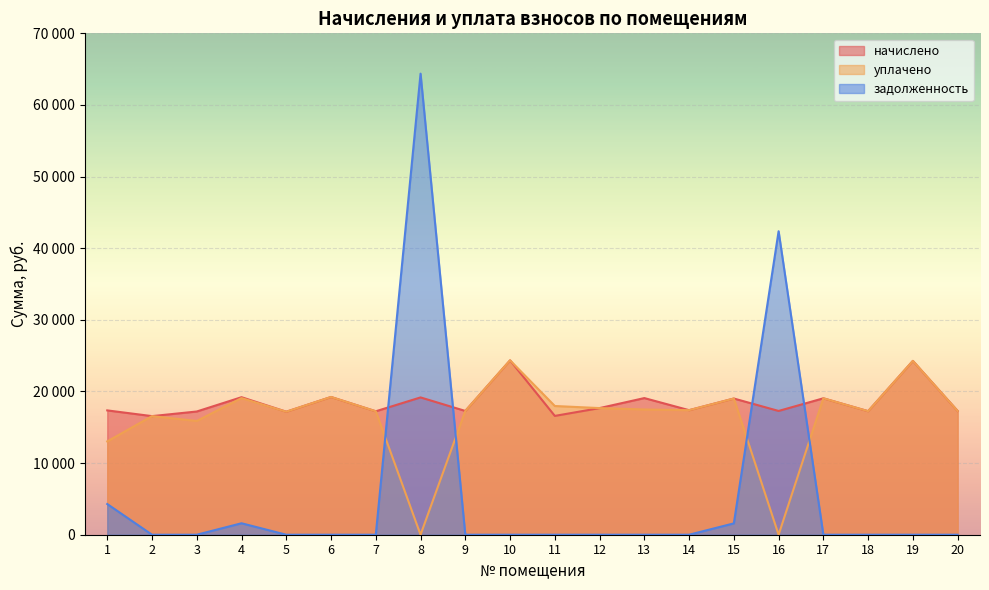

Reading left to right, list all the values displayed in this chart.

начислено: 1=17356.8	2=16558.1	3=17203.2	4=19200.0	5=17172.5	6=19230.7	7=17233.9	8=19169.3	9=17280.0	10=24345.6	11=16588.8	12=17679.2	13=19077.1	14=17387.5	15=19015.7	16=17280.0	17=19046.4	18=17249.3	19=24268.8	20=17280.0
уплачено: 1=13029.1	2=16558.1	3=15881.6	4=19075.0	5=17172.5	6=19230.7	7=17233.9	8=0.0	9=17280.0	10=24345.6	11=17971.2	12=17679.2	13=17487.4	14=17387.5	15=19015.7	16=0.0	17=19046.4	18=17249.3	19=24268.8	20=17280.0
задолженность: 1=4285.6	2=0.0	3=0.0	4=1600.0	5=0.0	6=0.0	7=0.0	8=64371.2	9=0.0	10=0.0	11=0.0	12=0.0	13=0.0	14=0.0	15=1584.6	16=42370.2	17=0.0	18=0.0	19=0.0	20=0.0